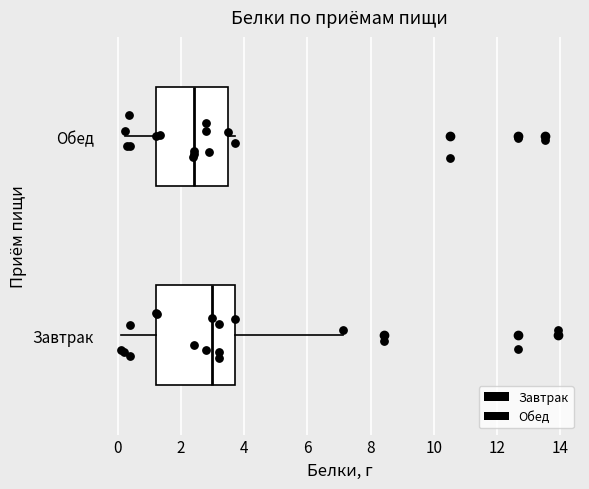

Reading bottom to top, read every box against the x-axis: the position of its median line, the range the box covers, and the ends of its whiskers. The values are not printed on the chart, so give them approximately, as read against the axis.

Завтрак: median 3.0, box 1.2 to 3.8, whiskers 0.2 to 7.2
Обед: median 2.4, box 1.2 to 3.6, whiskers 0.2 to 3.8